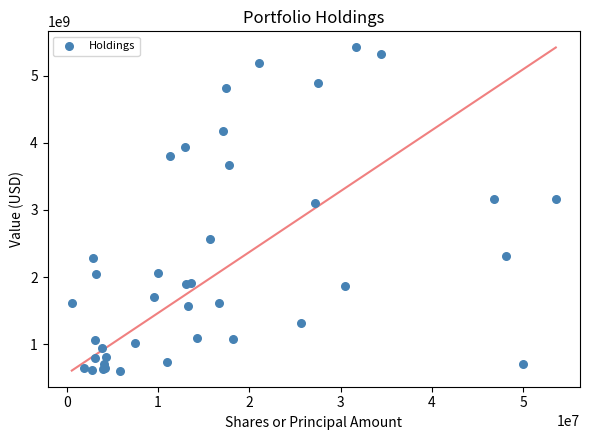

What Y value in the scatter plot is closest to 3012910000?

3109594000